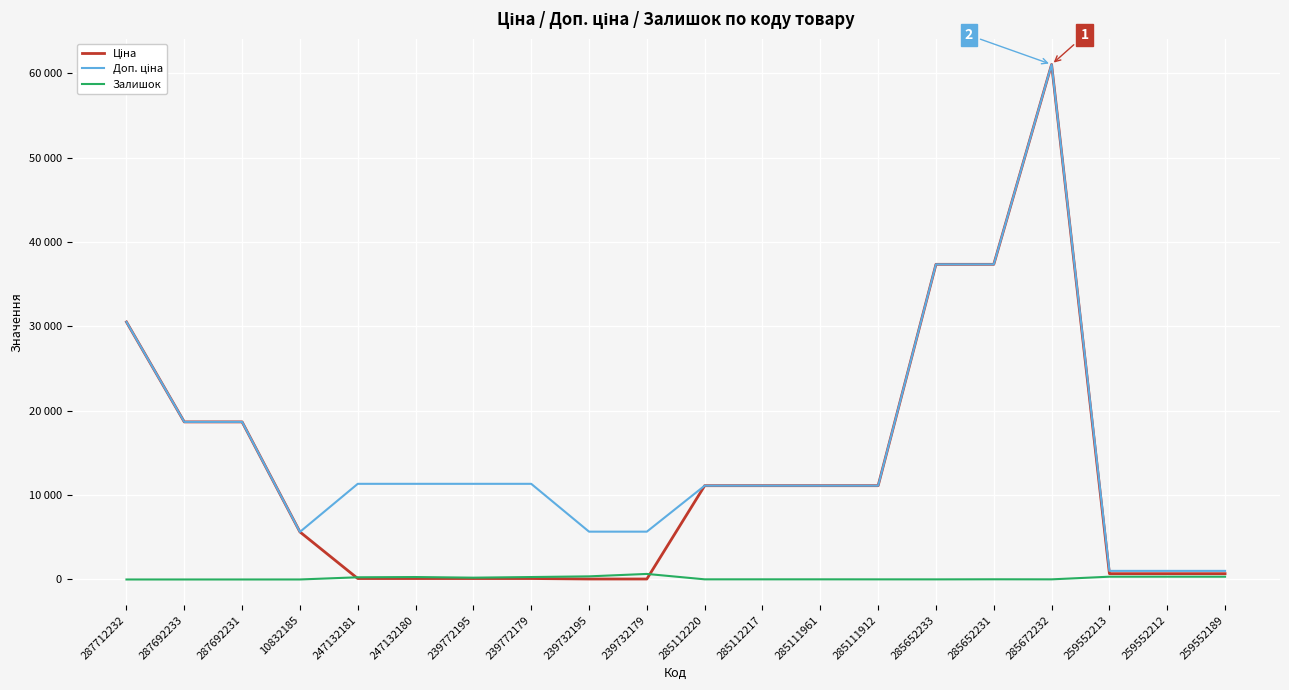

What is the spread (max minus min) of values at 285111912?

11099.6